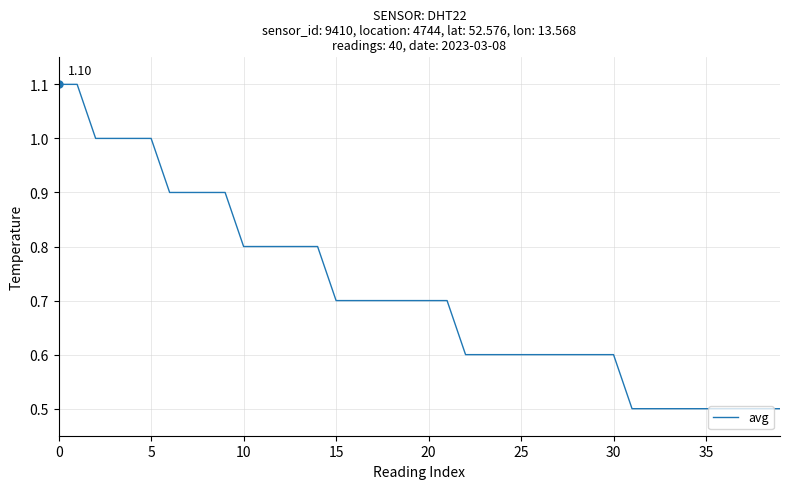

What is the difference between the maximum and minimum values?

0.6